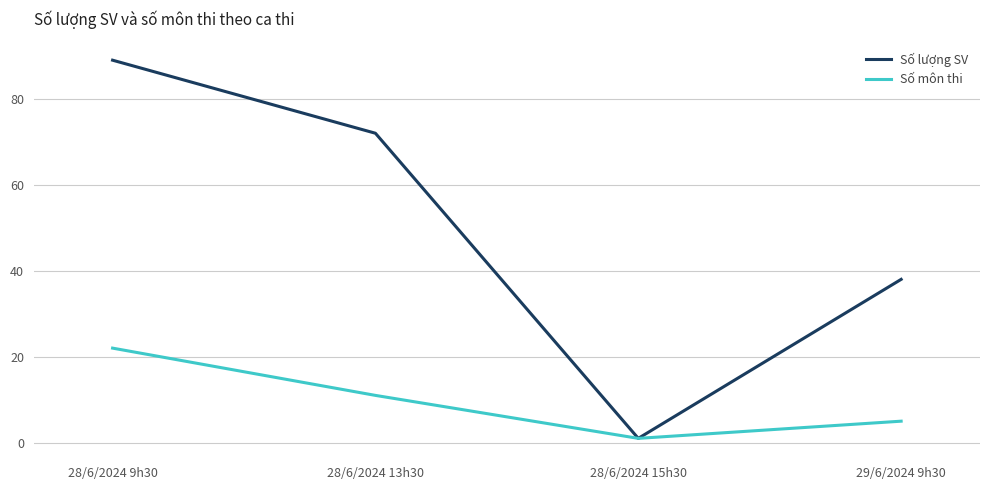

How many lines are shown in the chart?

2